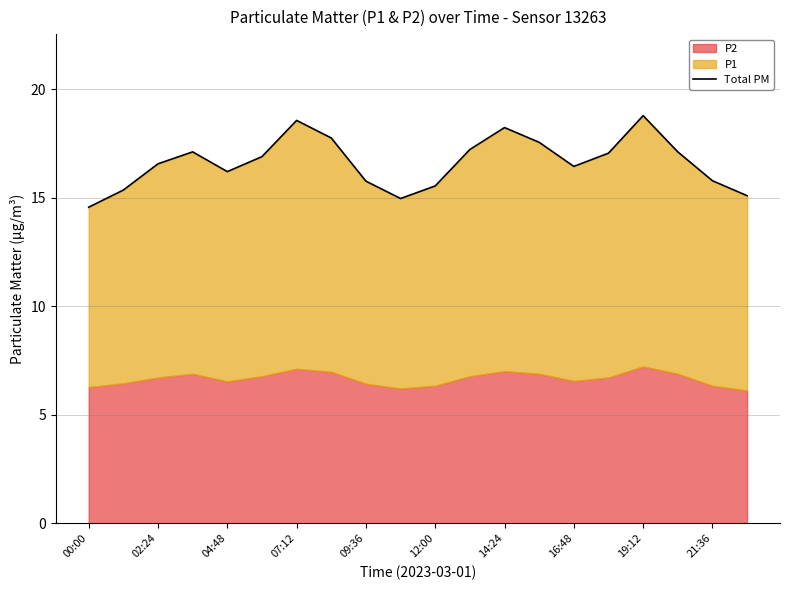

What is the value of the 6th point from the left?

16.9